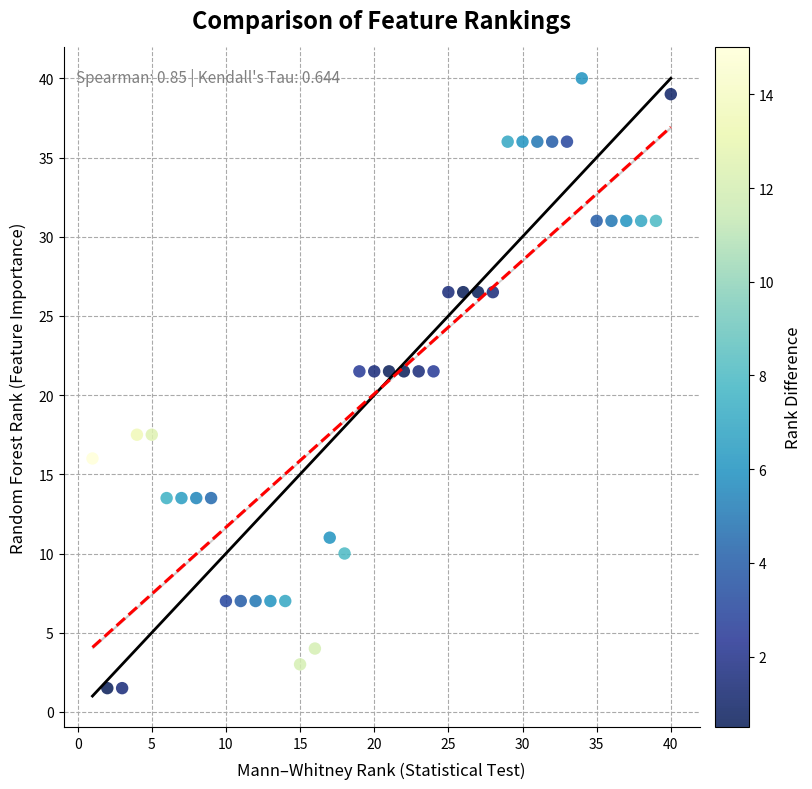

What is the range of Y values (max minus min)?

38.5